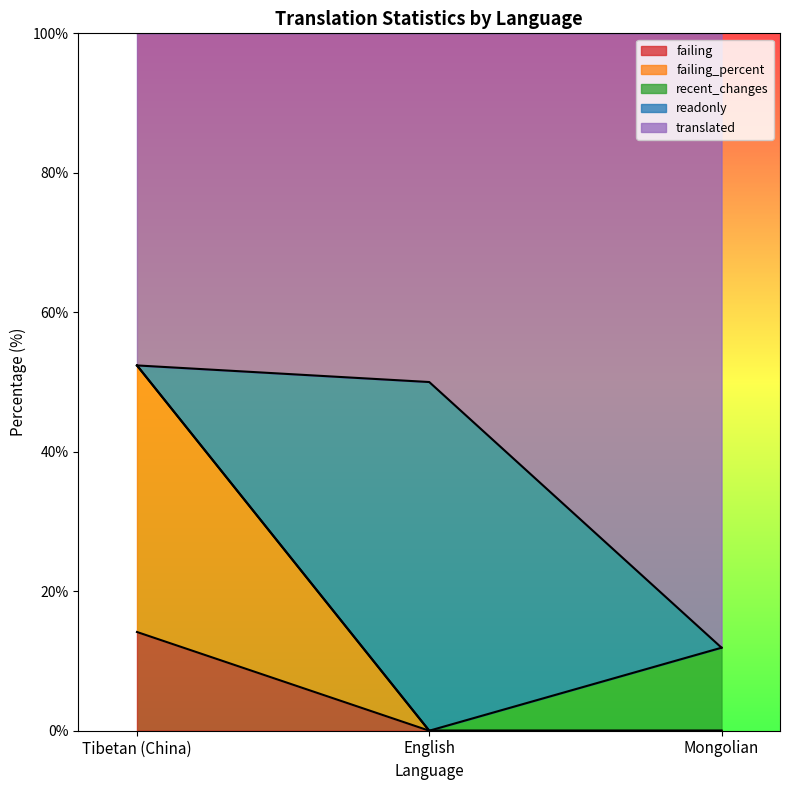

The failing series shows 0.0 at Mongolian. True or false?

True